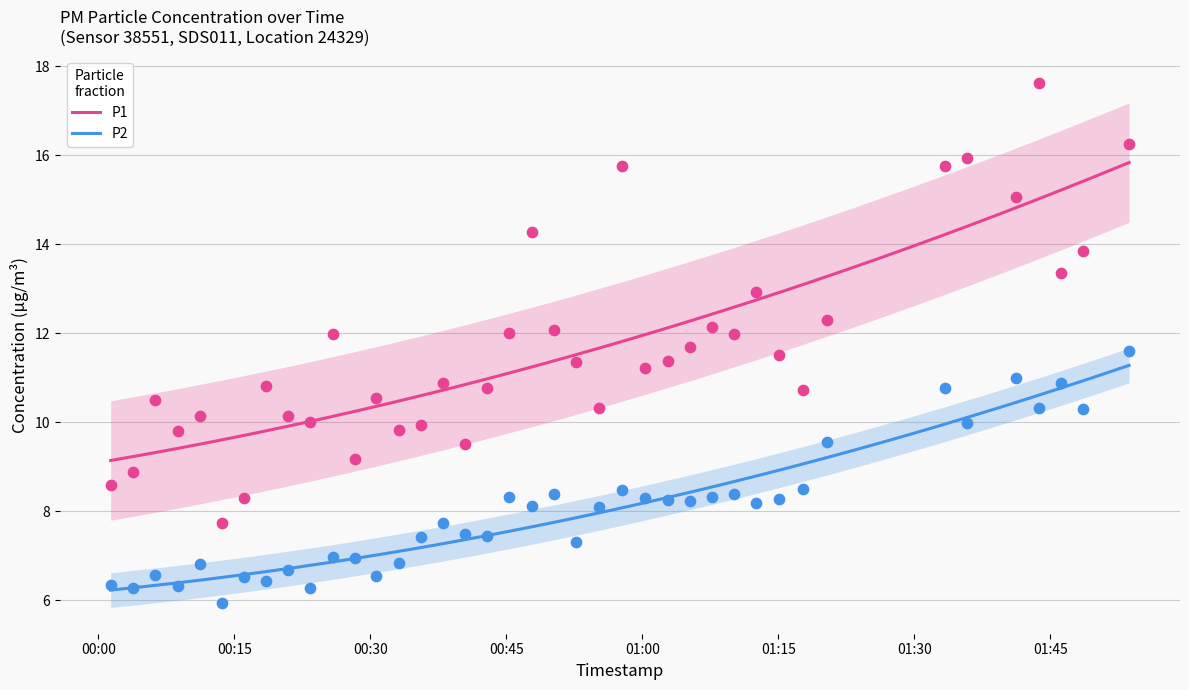

Which series has the largest total across all categories?

P1